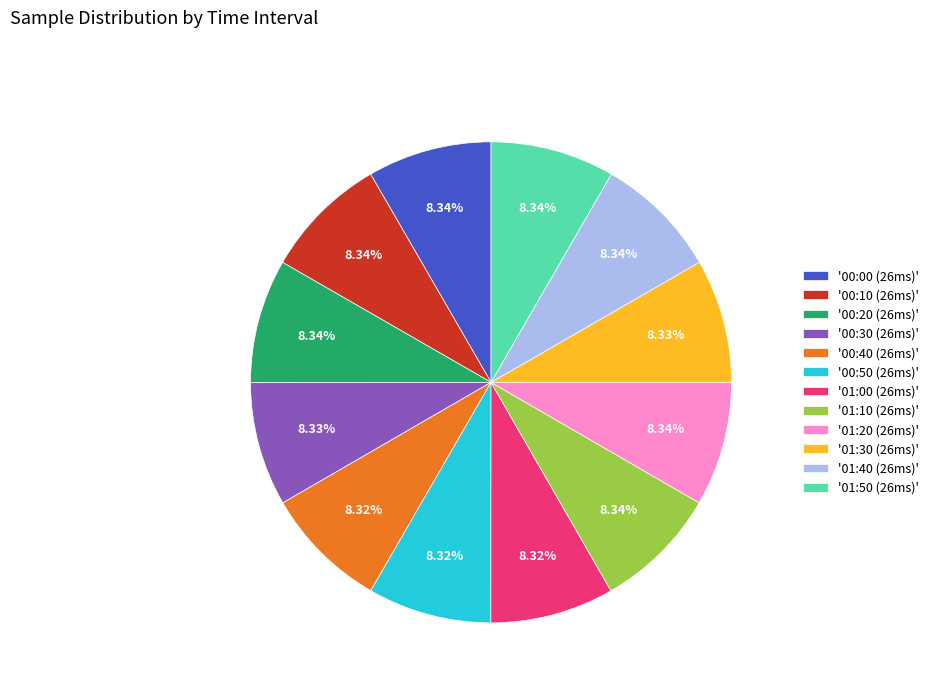

Do '00:20 (26ms)' and '01:50 (26ms)' together represent more than half of the pie?

No